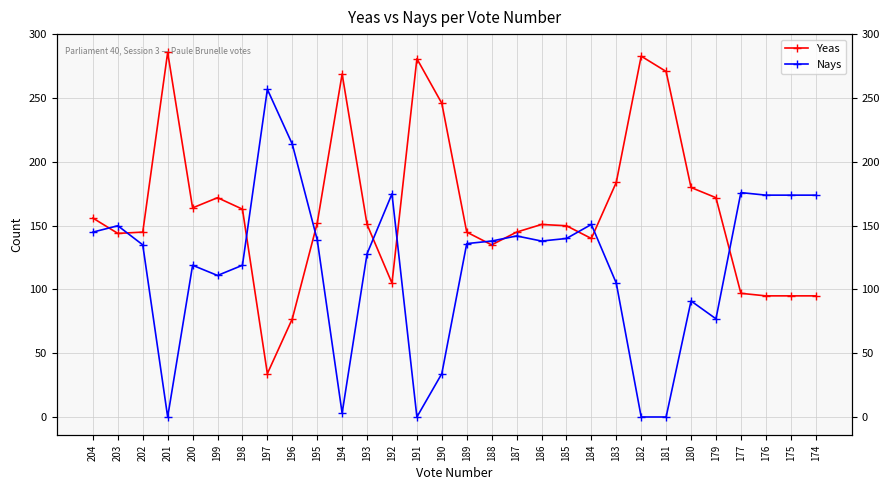

Which category has the lowest value across all series?

201